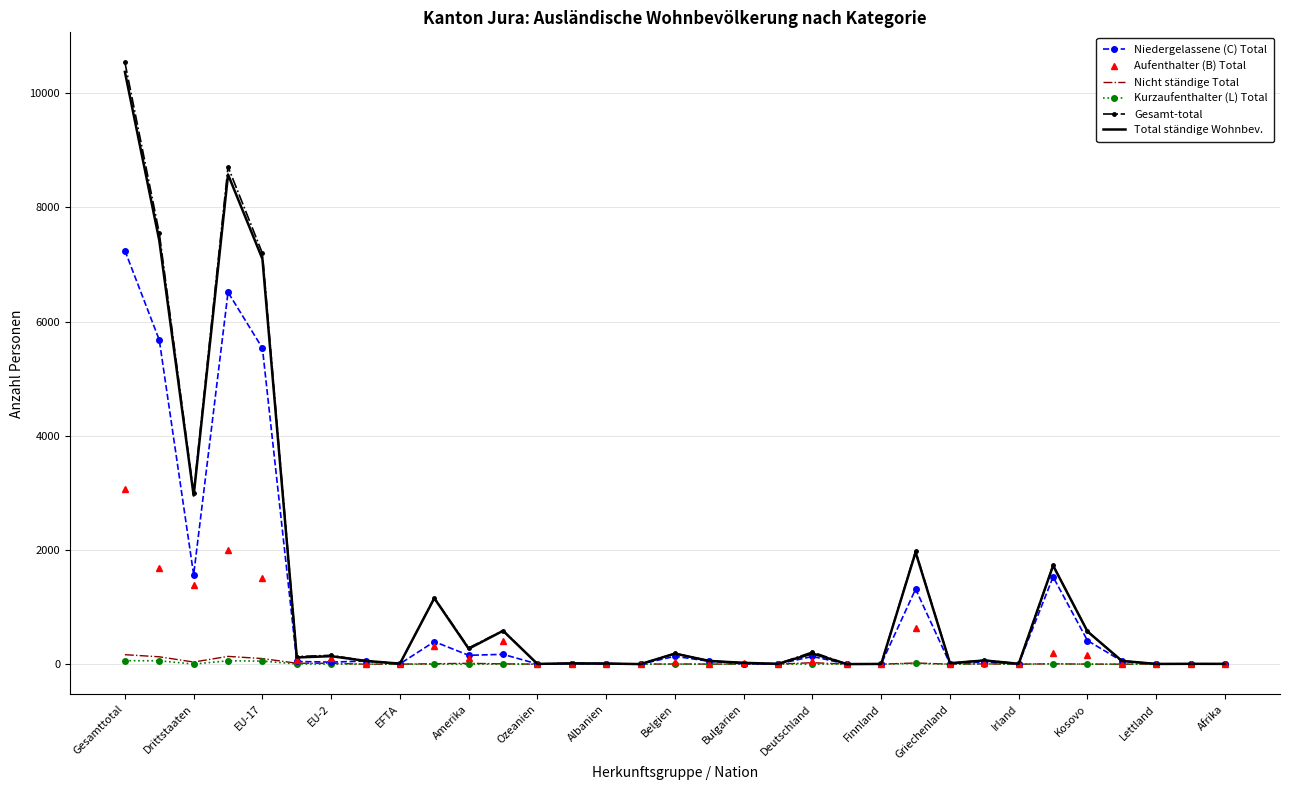

What is the greatest value displayed?

10540